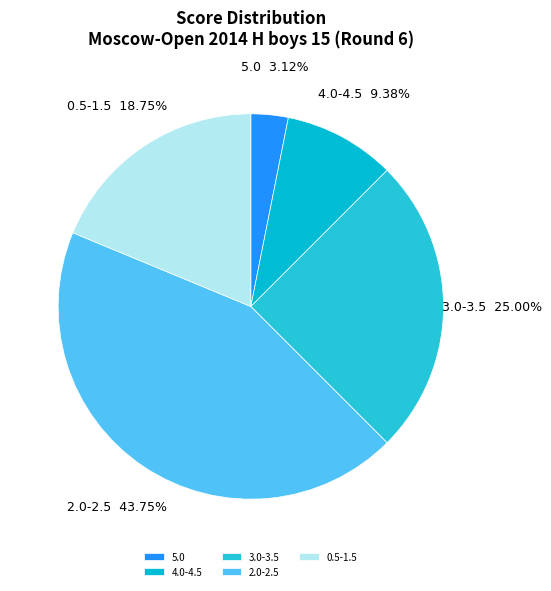

What is the largest slice in the pie chart?

2.0-2.5